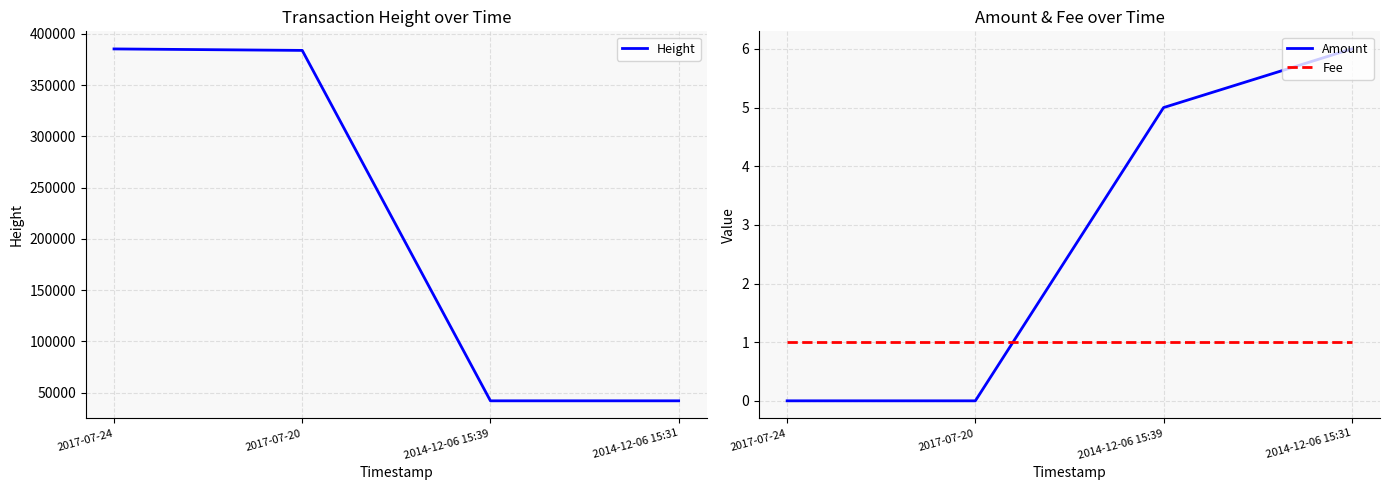

Reading left to right, transcribe all the data shown in this chart.

Height: 385216	383775	41900	41896
Amount: 0	0	5	6
Fee: 1	1	1	1